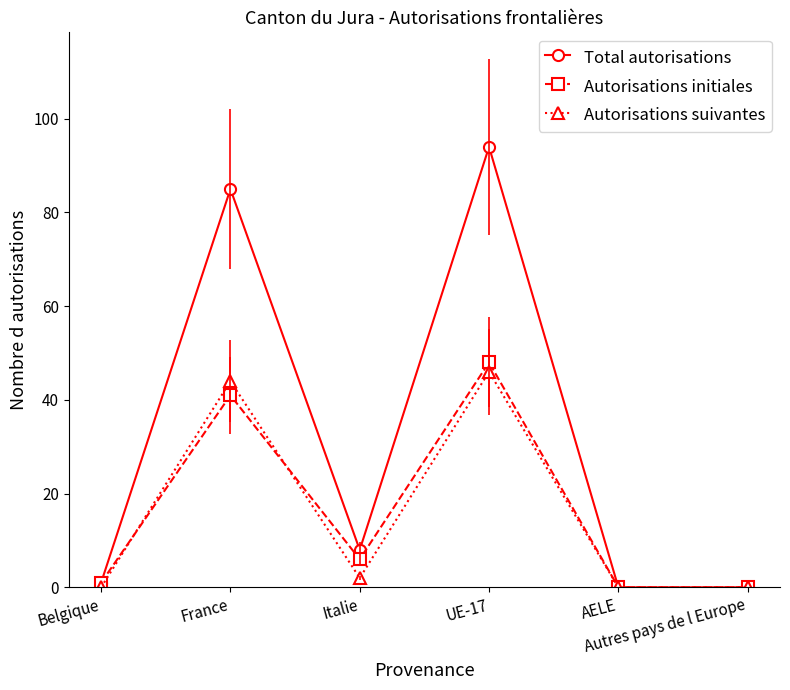

At which label does Total autorisations reach its peak?

UE-17